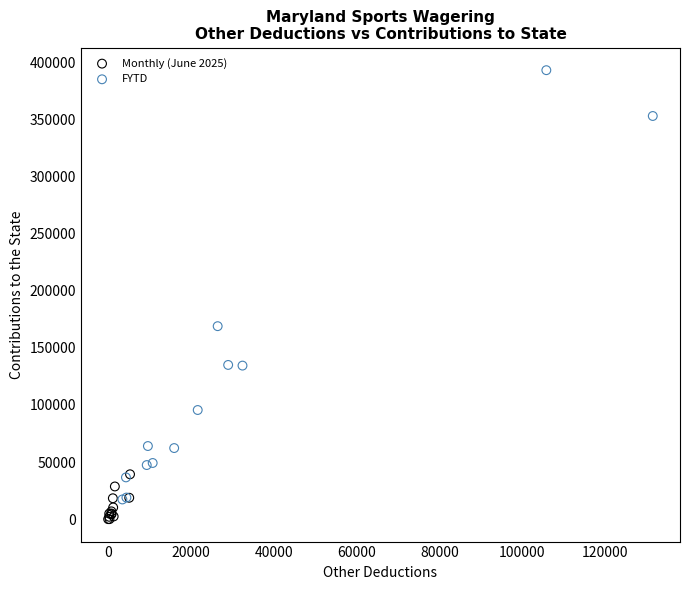

What are all the series names shown in the legend?

Monthly (June 2025), FYTD